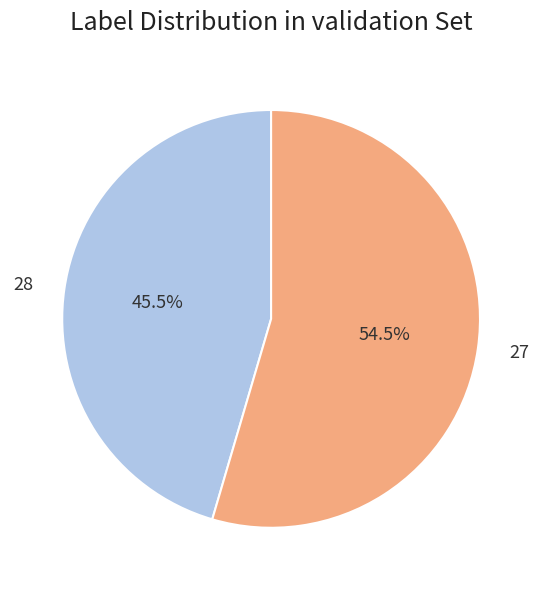

Does 27 represent more than half of the total?

Yes